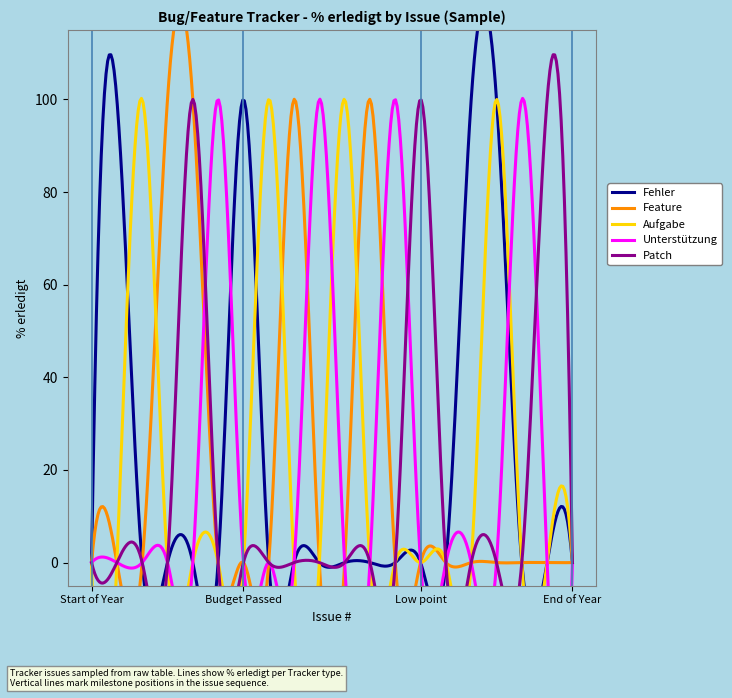

Which has a higher value, 612 or 624?

612